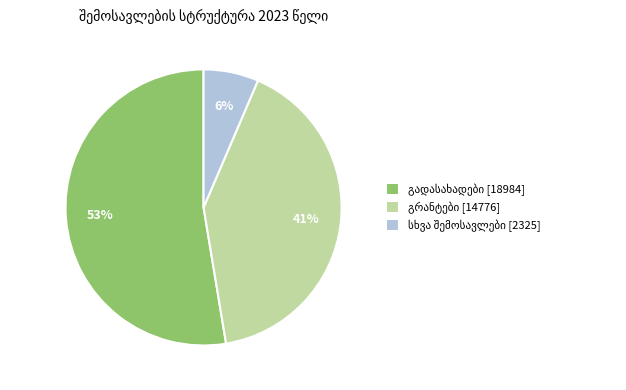

Is there any slice that represents more than half of the pie?

Yes